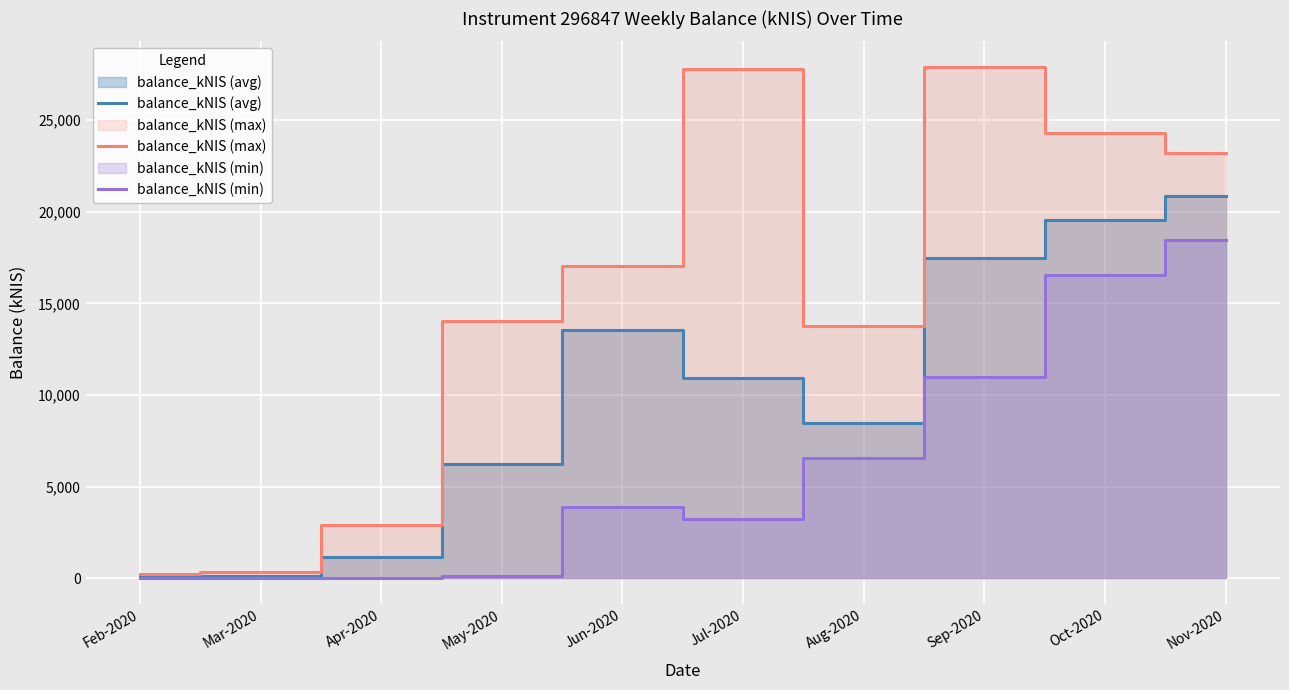

True or false: balance_kNIS (min) and balance_kNIS (max) cross at least once.

False